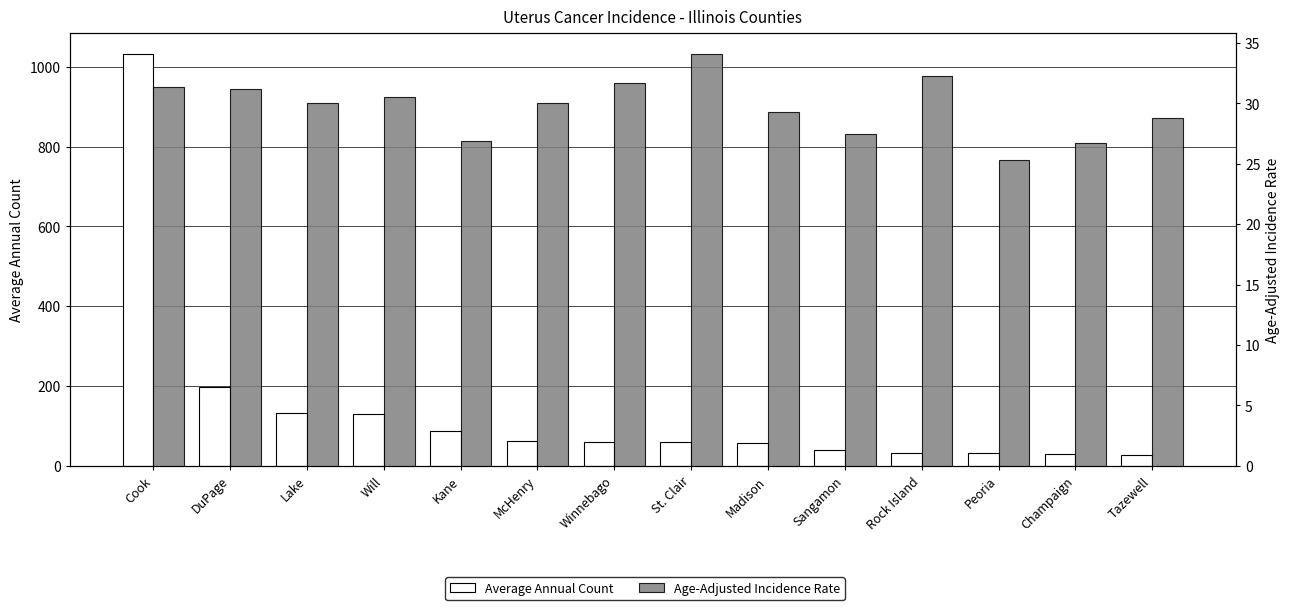

What is the maximum value for Average Annual Count?

1032.0